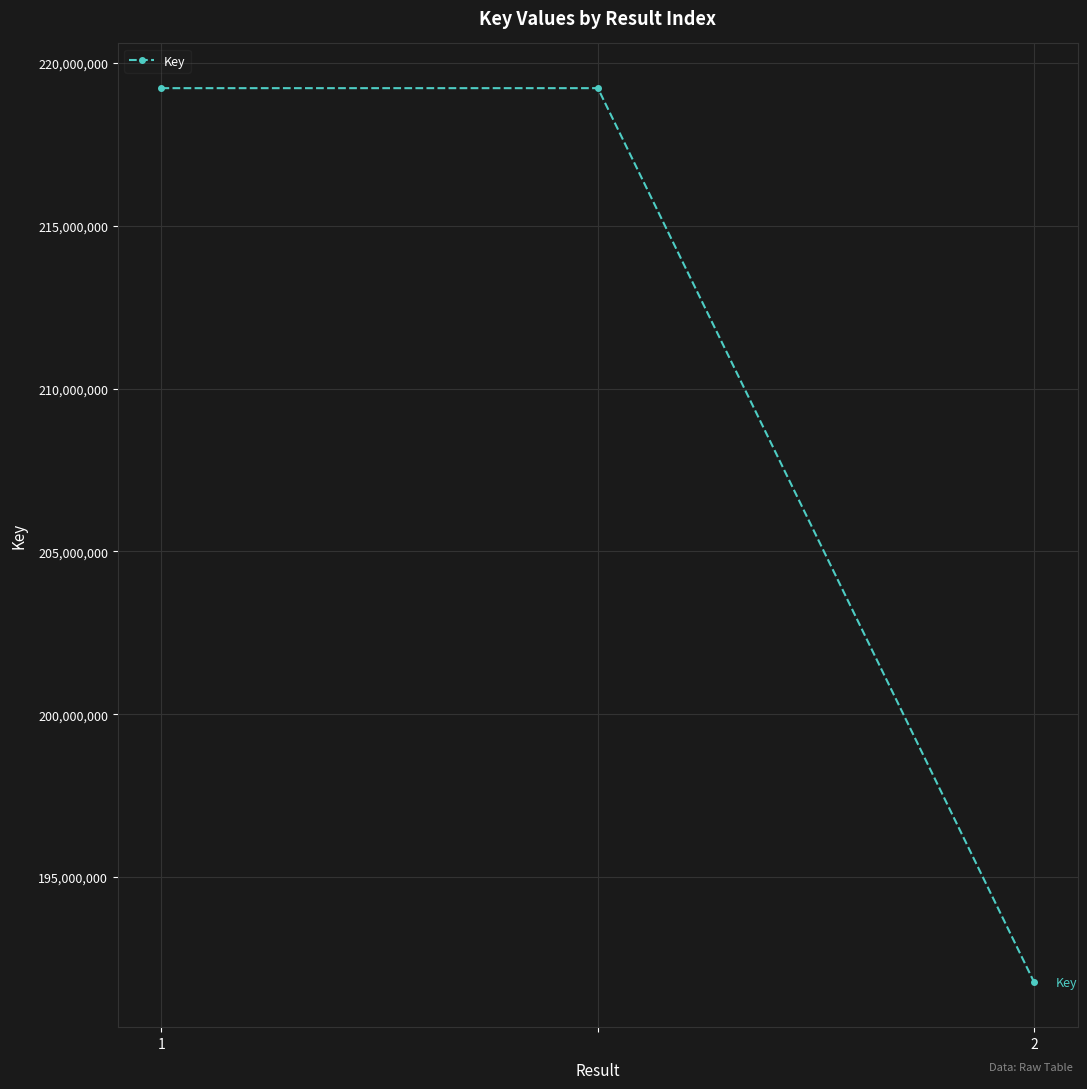

What is the maximum value shown in the chart?

219226377